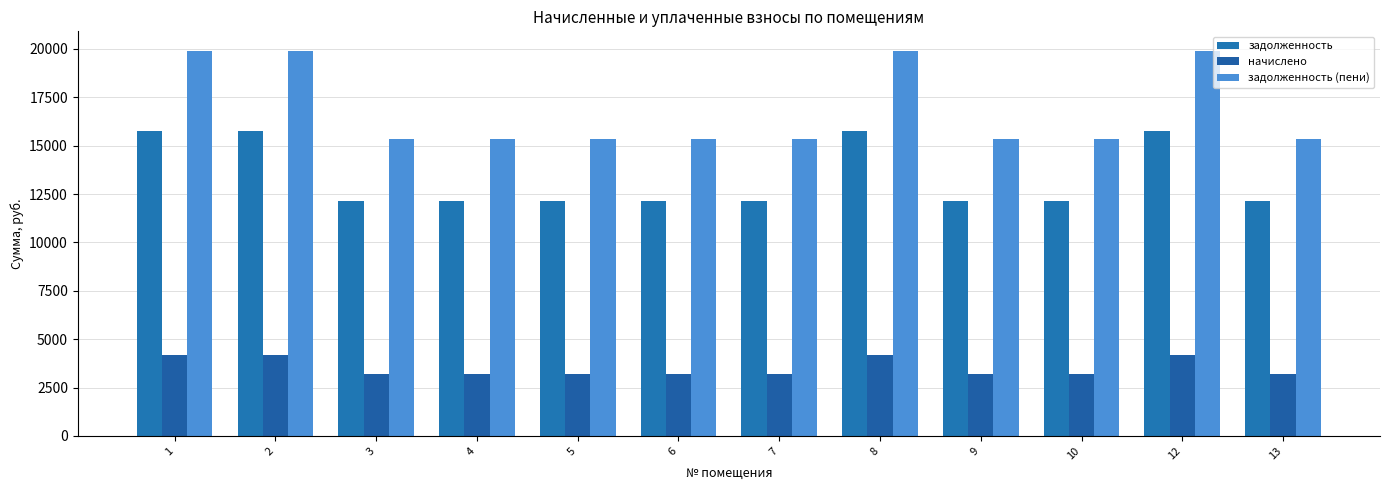

How many groups of bars are there?

12